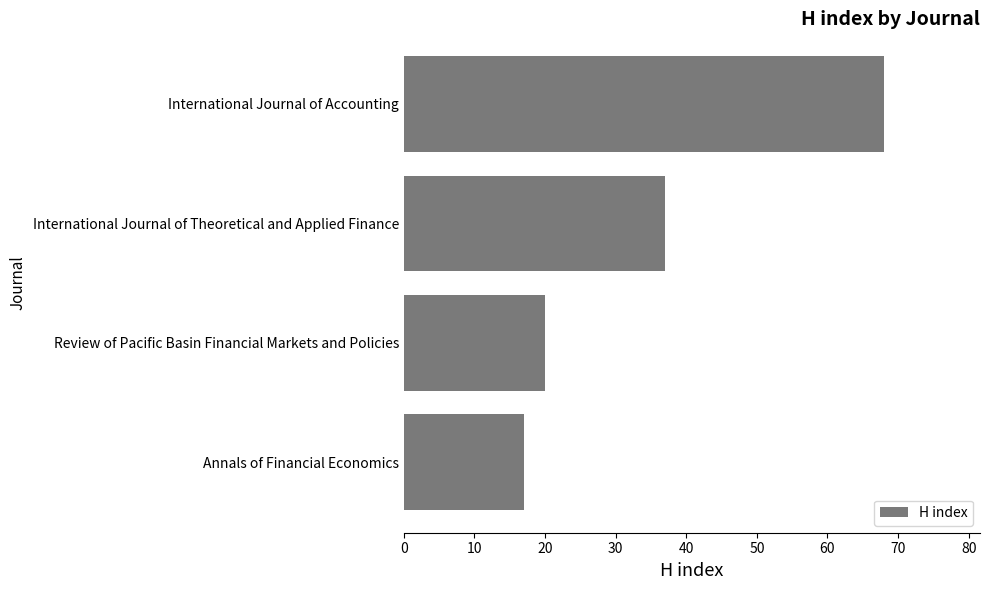

Reading bottom to top, transcribe all the data shown in this chart.

Annals of Financial Economics=17	Review of Pacific Basin Financial Markets and Policies=20	International Journal of Theoretical and Applied Finance=37	International Journal of Accounting=68